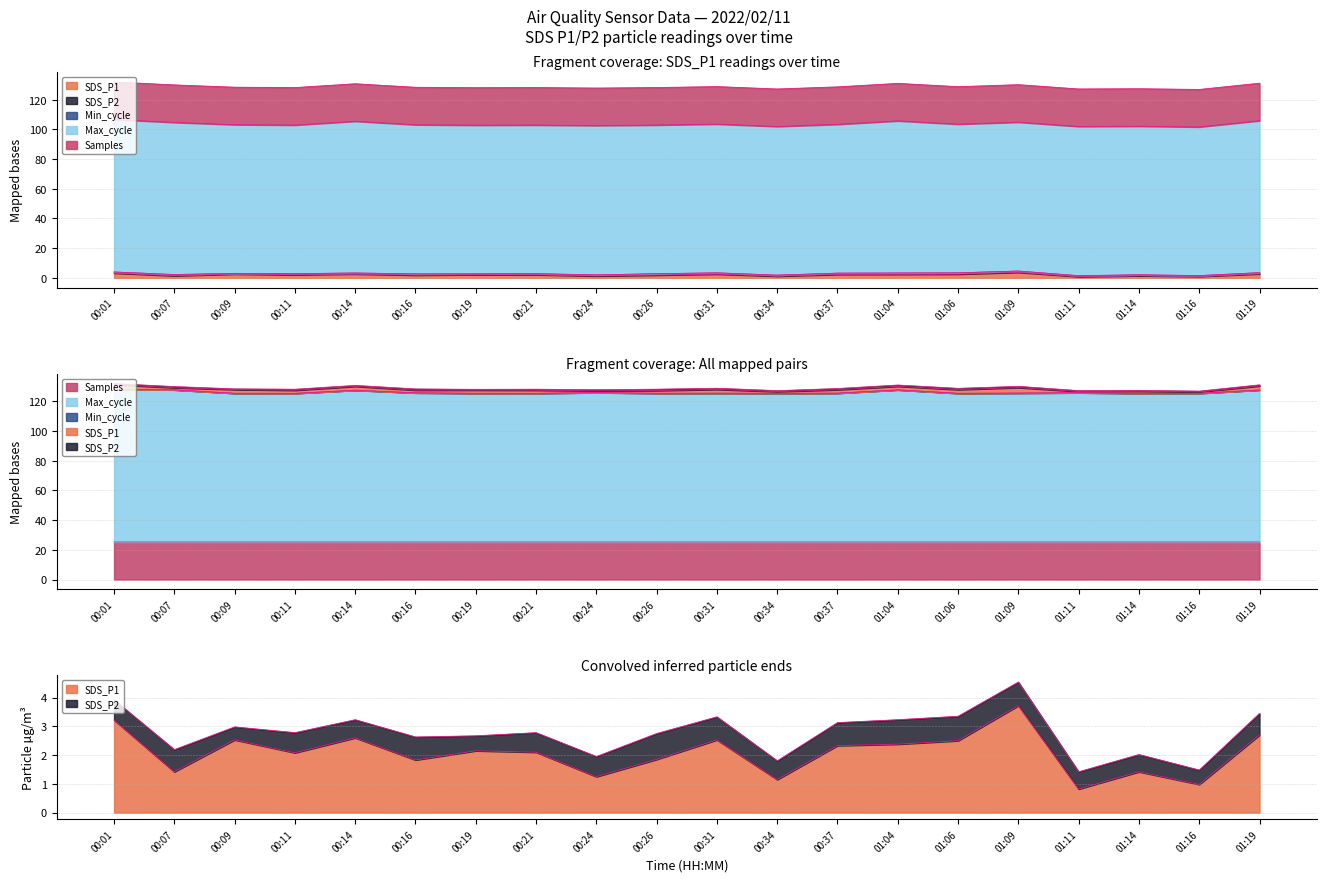

Which series changed the most between 00:11 and 00:24?

SDS_P1